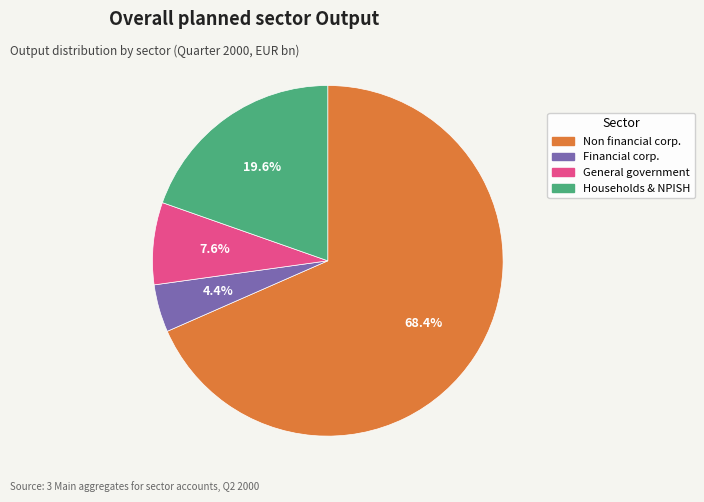

Is there any slice that represents more than half of the pie?

Yes